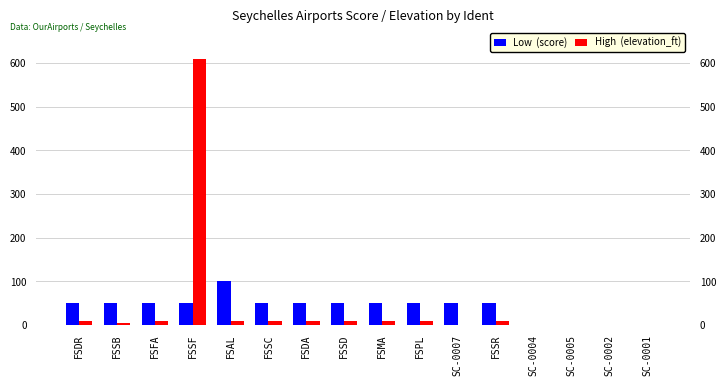

List the labels in order of Low  (score) value, largest first.

FSAL, FSDR, FSSB, FSFA, FSSF, FSSC, FSDA, FSSD, FSMA, FSPL, SC-0007, FSSR, SC-0004, SC-0005, SC-0002, SC-0001